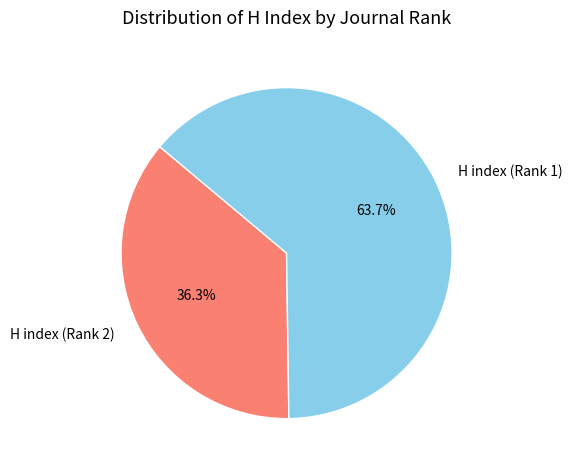

Is the sum of H index (Rank 2) and H index (Rank 1) greater than half?

Yes